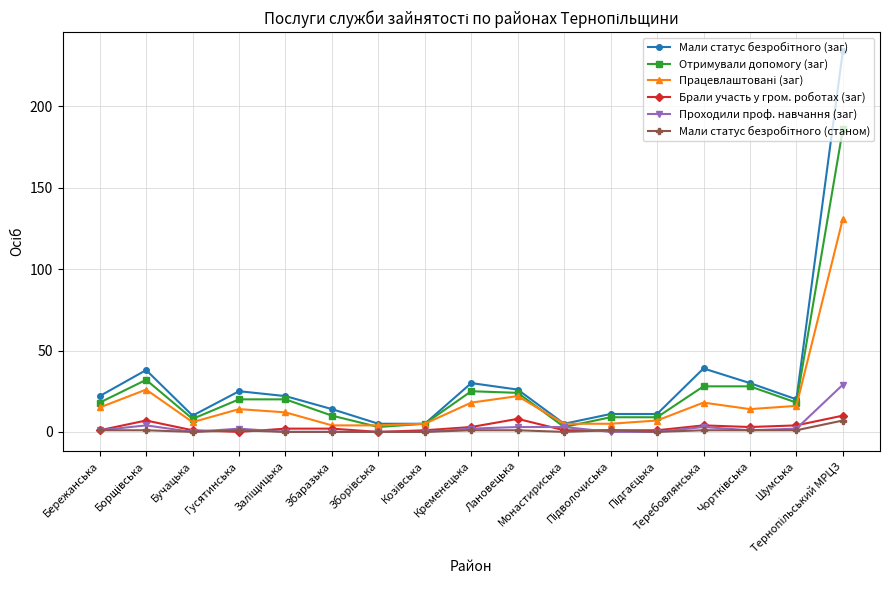

True or false: Проходили проф. навчання (заг) has more than 1 points higher than both neighbors.

True